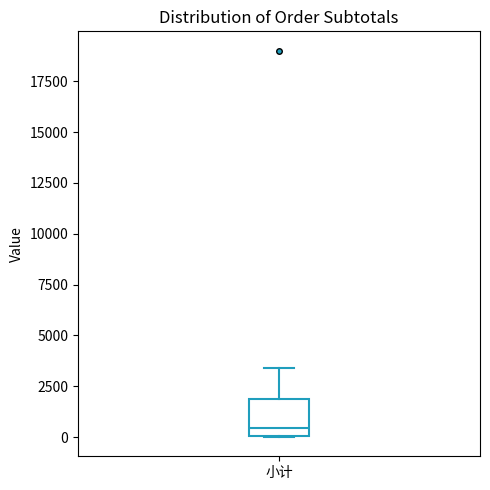

Where is the upper edge of the box for 小计 on the y-axis? The values are not printed on the chart, so give them approximately, as read against the axis.

2000